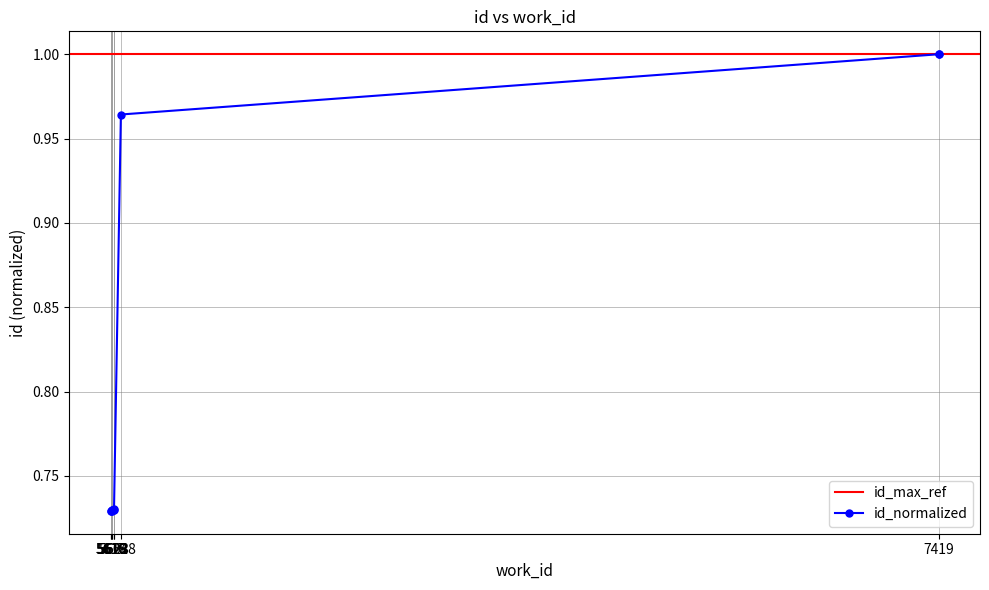

What is the difference between the maximum and minimum values?

0.3